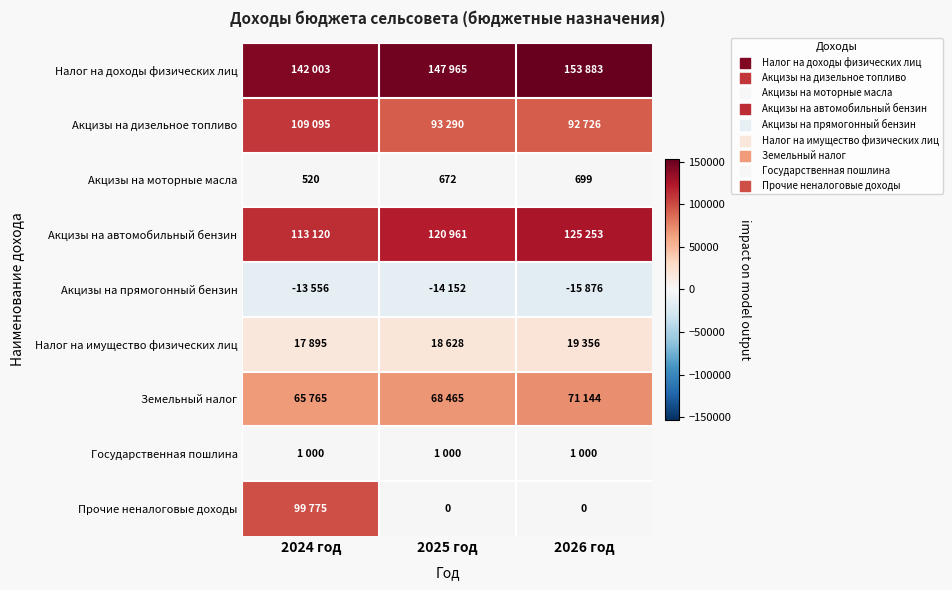

At which label is Акцизы на моторные масла closest to 609?

2025 год